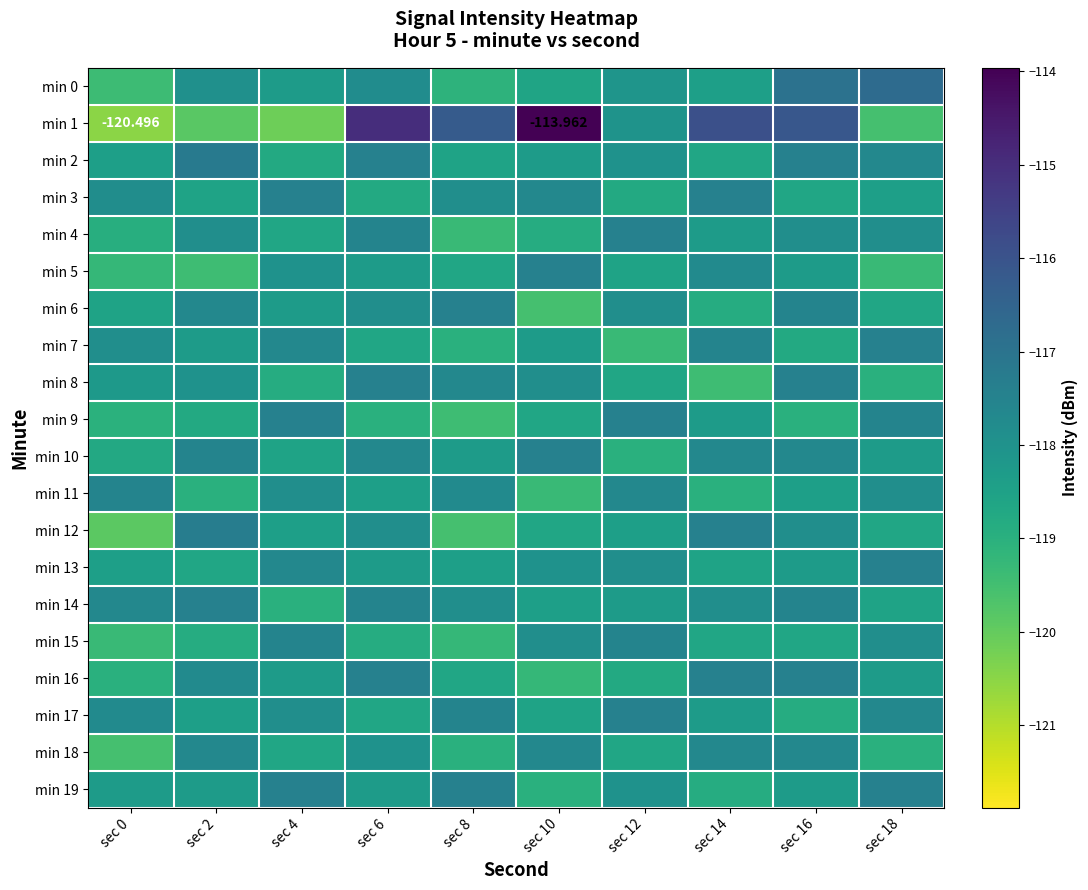

Rank the categories by min 0 value from highest to lowest.

sec 18, sec 16, sec 6, sec 2, sec 12, sec 4, sec 14, sec 10, sec 8, sec 0